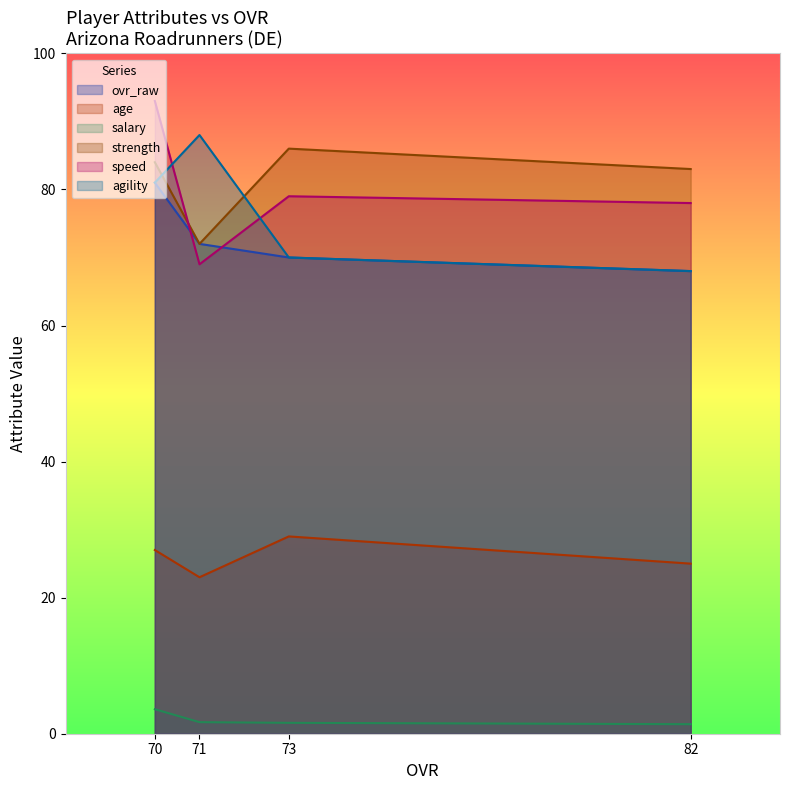

In speed, how many points are higher than both neighbors (excluding endpoints)?

1